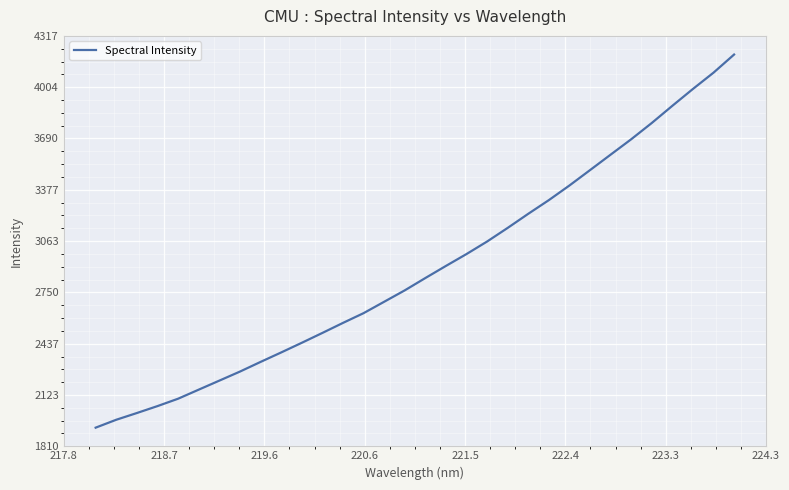

What is the maximum value shown in the chart?

4203.1